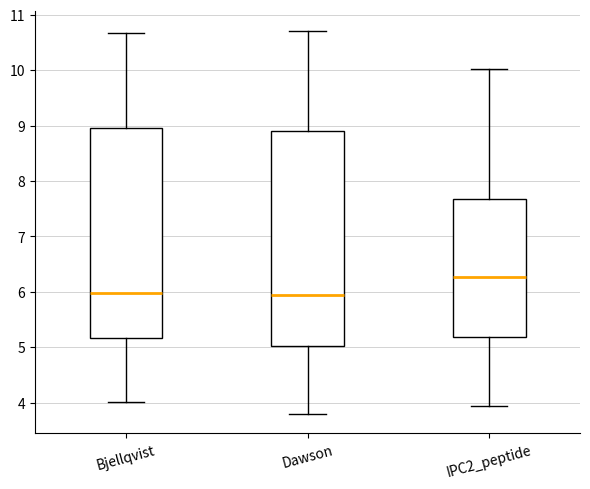

Reading left to right, transcribe this box plot: for each box, give where its median line is, the range the box spans, and where its two whiskers end, as read against the y-axis. The values are not printed on the chart, so give them approximately, as read against the axis.

Bjellqvist: median 6.0, box 5.2 to 9.0, whiskers 4.0 to 10.7
Dawson: median 5.9, box 5.0 to 8.9, whiskers 3.8 to 10.7
IPC2_peptide: median 6.3, box 5.2 to 7.7, whiskers 3.9 to 10.0